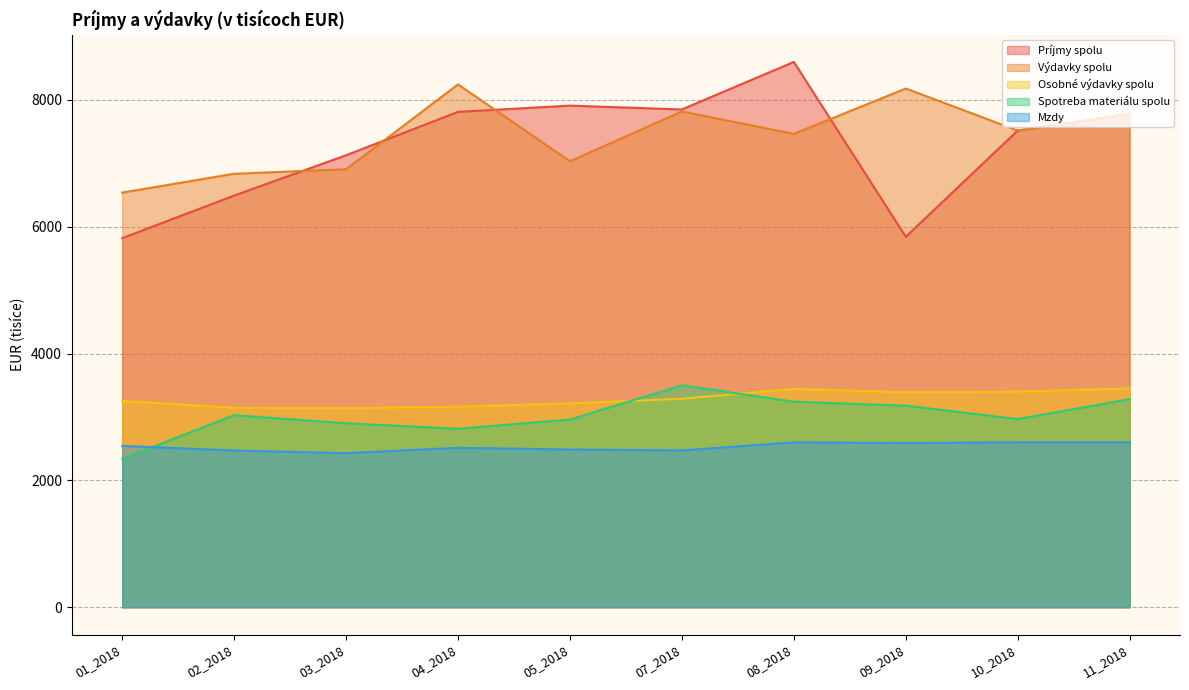

Which has a higher value, 08_2018 or 07_2018?

08_2018